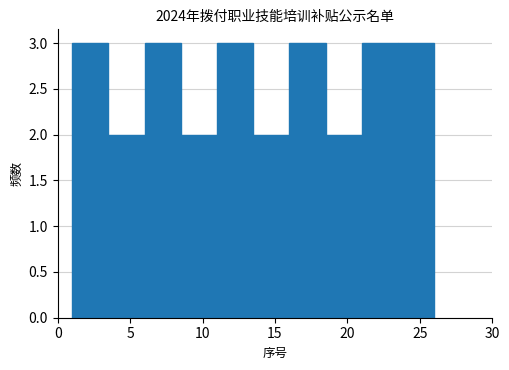

Reading left to right, transcribe this chart: for each bar, give the range it covers on the x-axis and its height. The values are not printed on the chart, so give them approximately, as read against the axis.

1.0 to 3.5: 3
3.5 to 6.0: 2
6.0 to 8.5: 3
8.5 to 11.0: 2
11.0 to 13.5: 3
13.5 to 16.0: 2
16.0 to 18.5: 3
18.5 to 21.0: 2
21.0 to 23.5: 3
23.5 to 26.0: 3